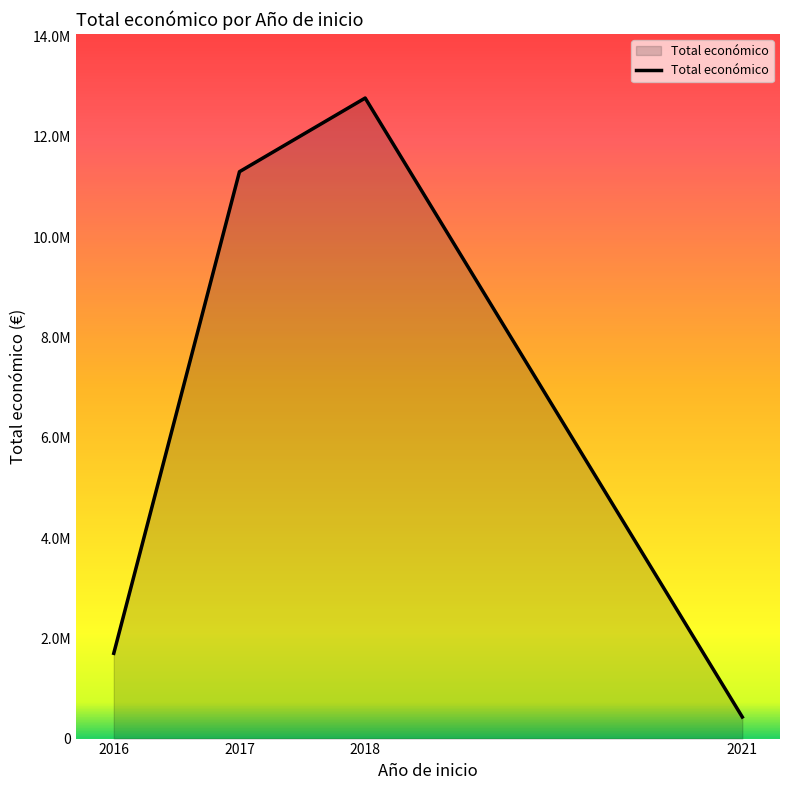

Rank the categories by value from lowest to highest.

2021, 2016, 2017, 2018